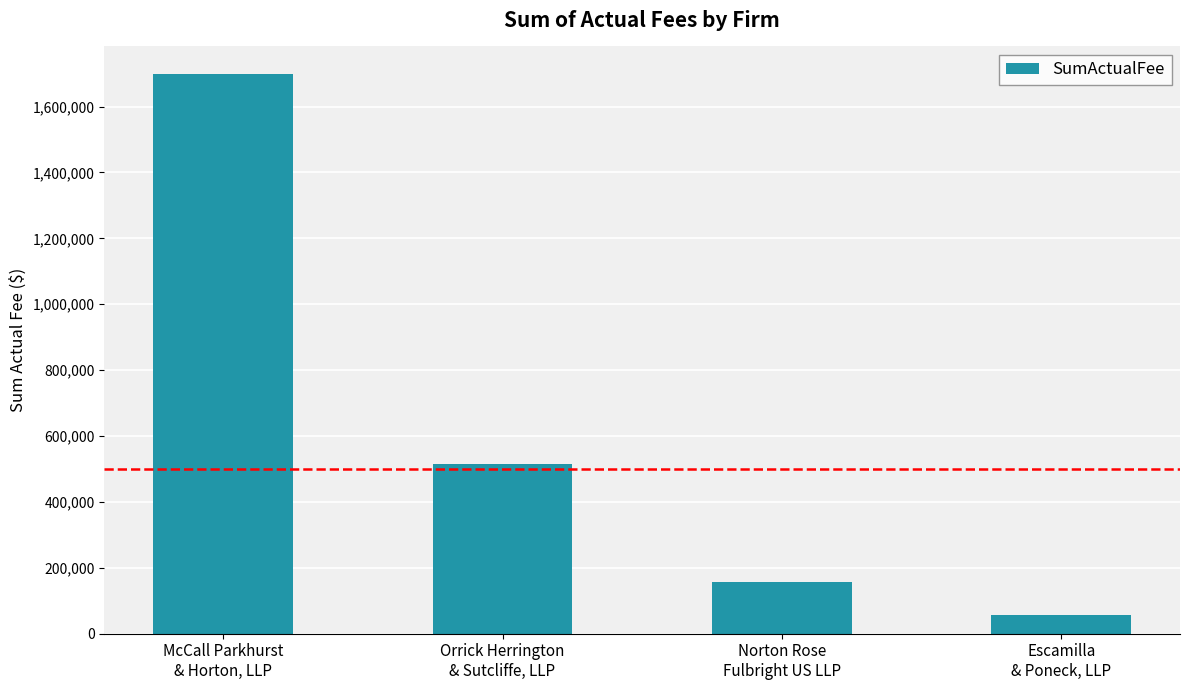

What is the maximum value shown in the chart?

1697551.0